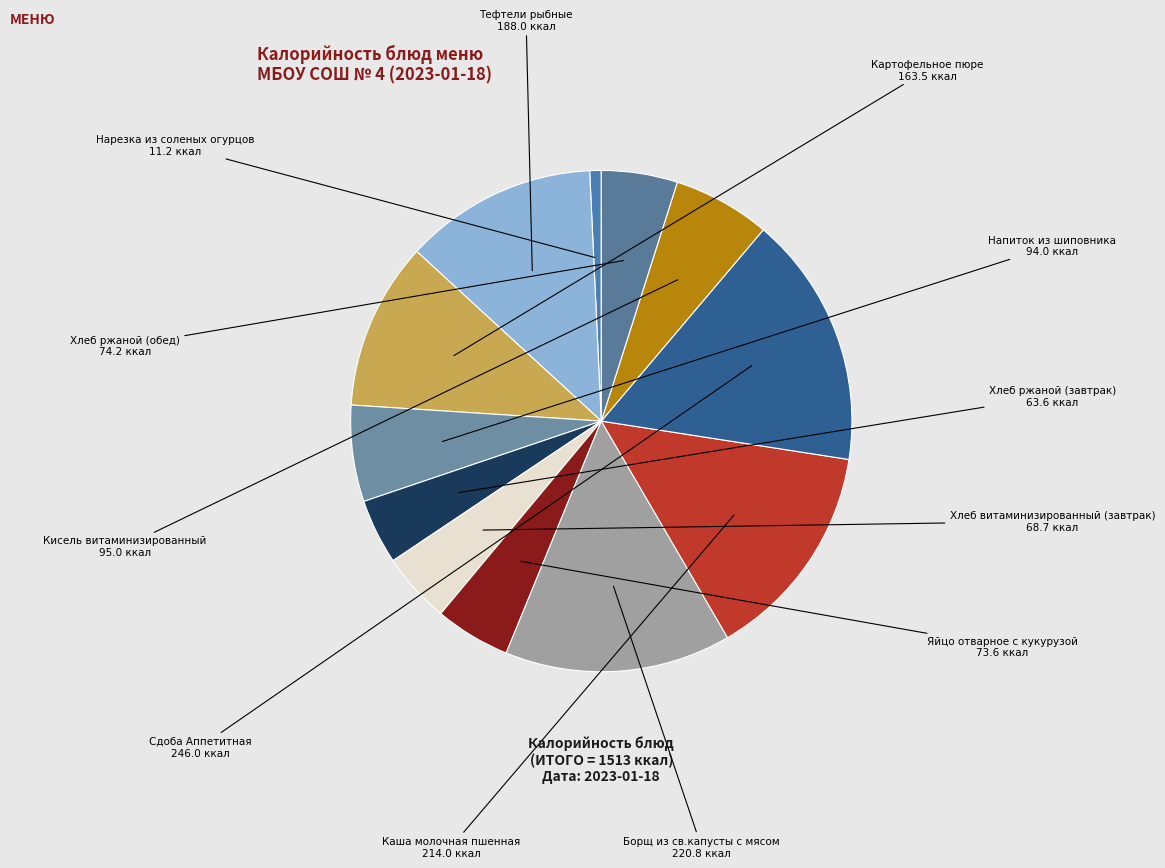

How many segments does this pie chart have?

12